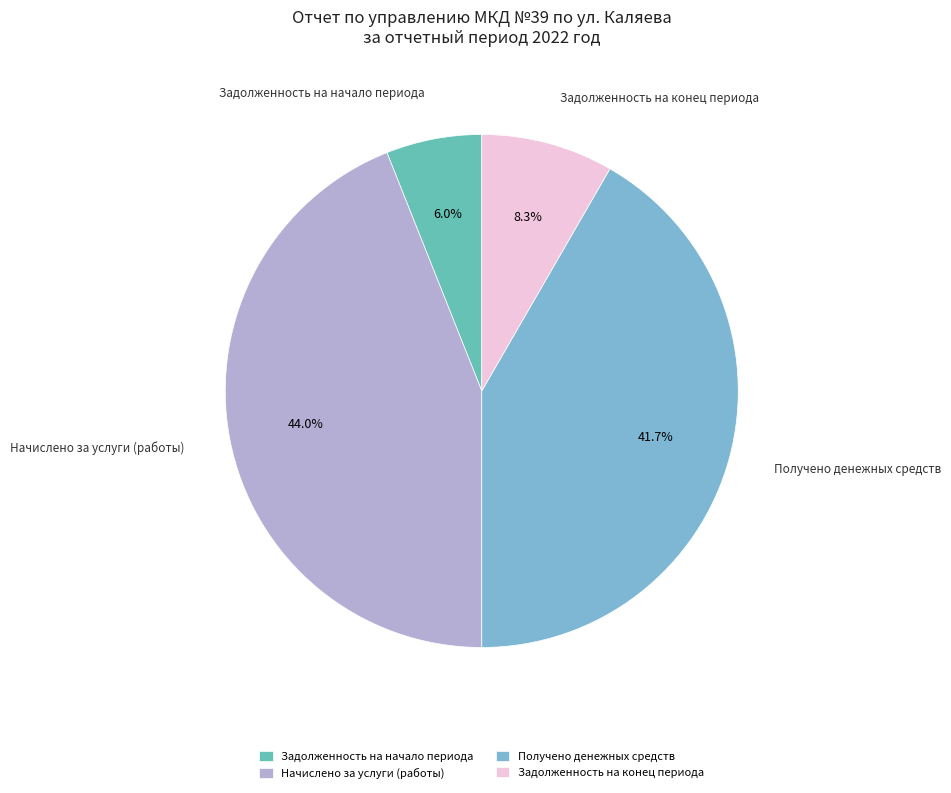

Which has a higher value, Задолженность на конец периода or Начислено за услуги (работы)?

Начислено за услуги (работы)